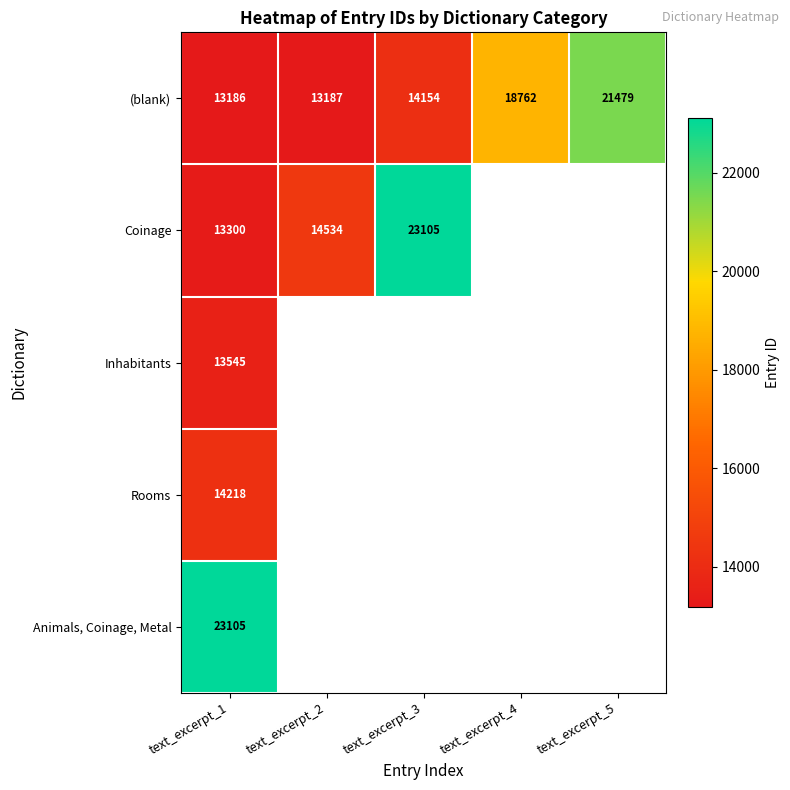

True or false: (blank) has a value of 18762 at text_excerpt_4.

True